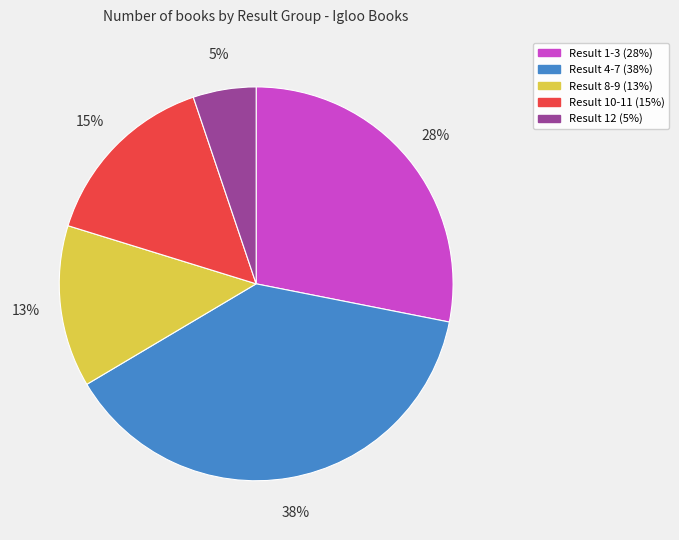

To the nearest percent, what is the difference between the largest and smallest slice percentages?

33%